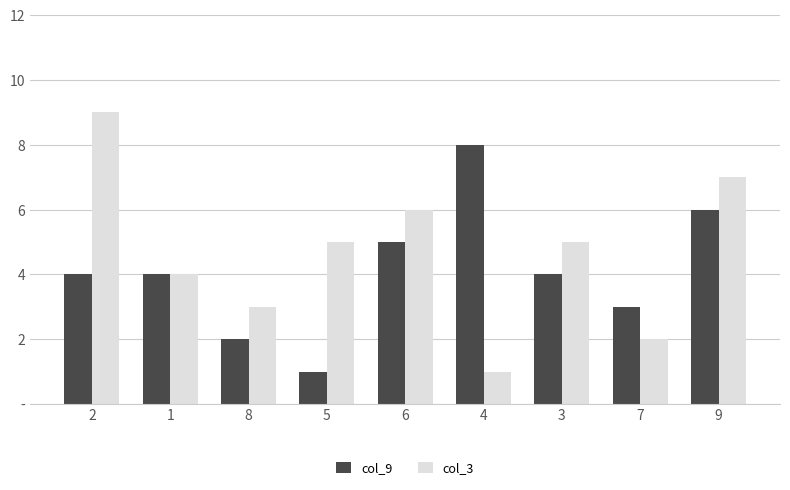

Is it true that col_9 equals 6 at 9?

True